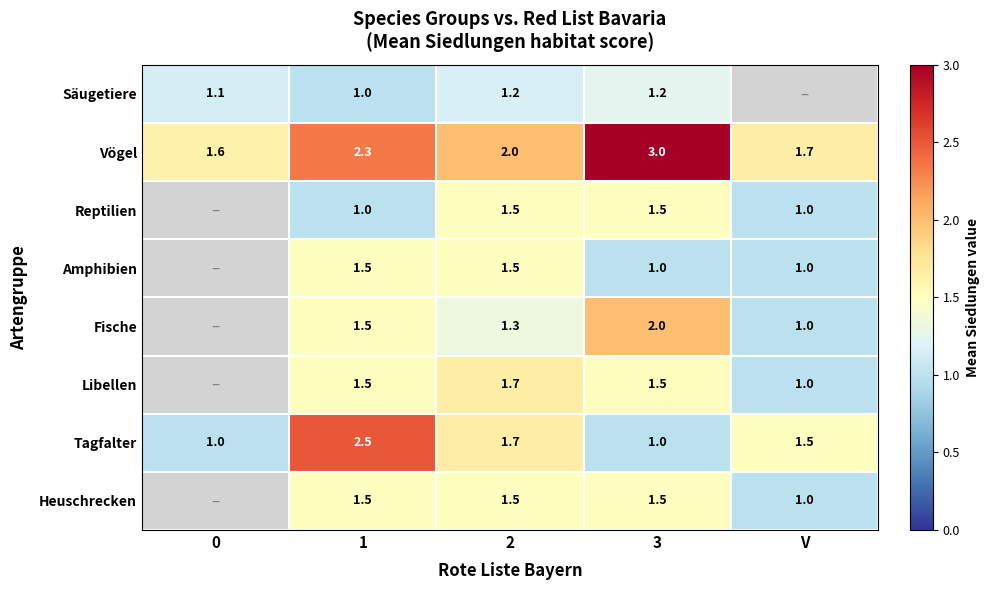

Where does the Vögel series first go above 2?

1